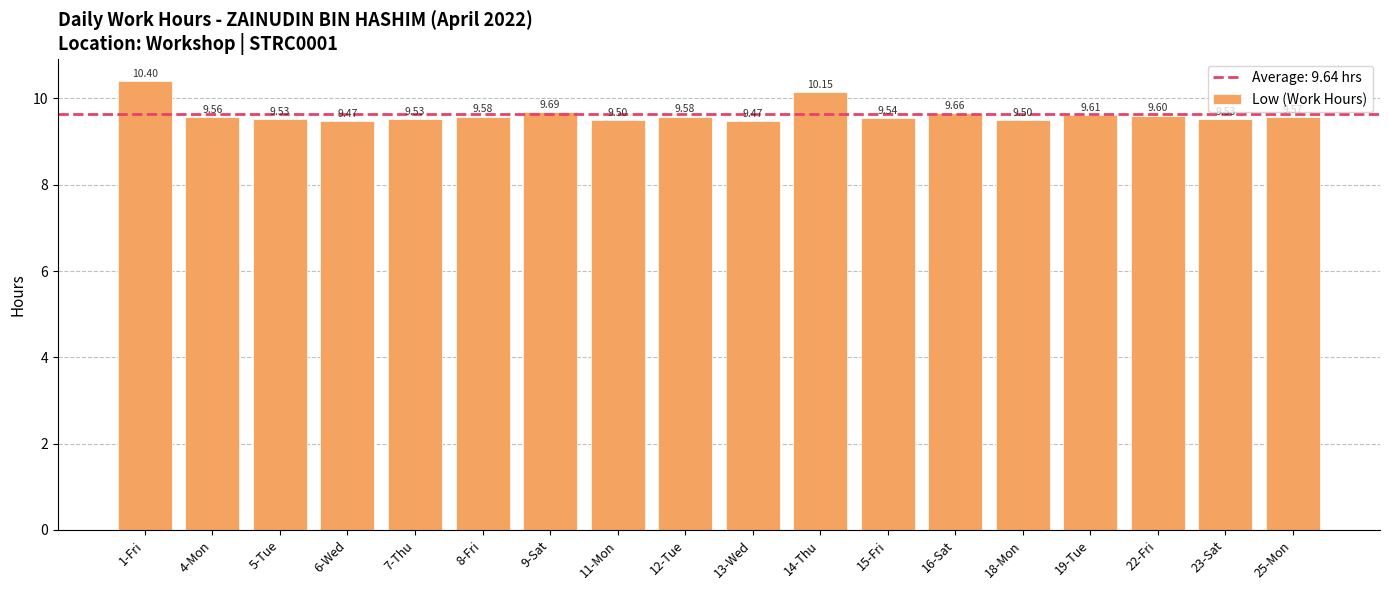

Between 5-Tue and 13-Wed, which is larger?

5-Tue